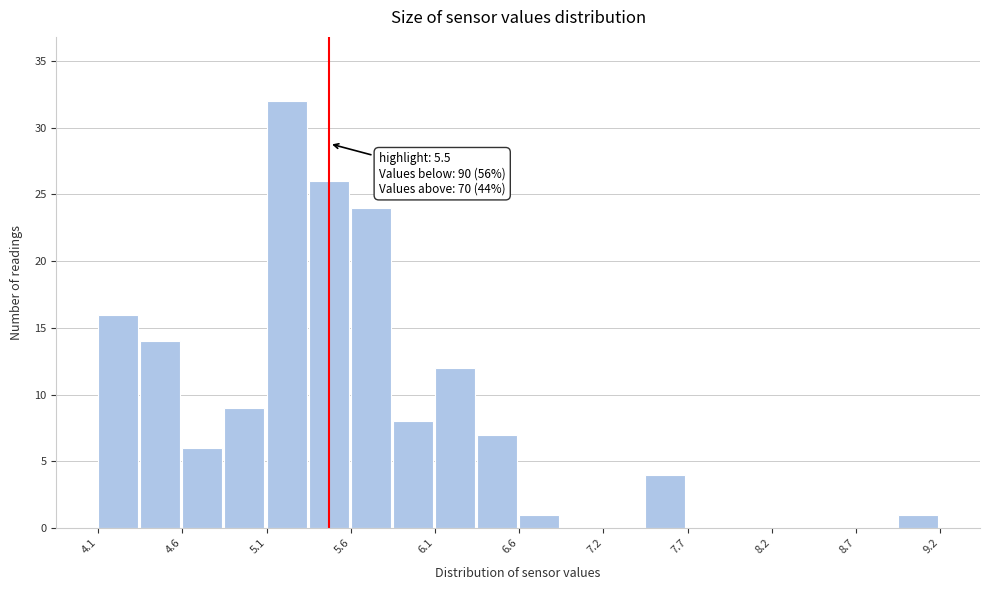

Around what value on the x-axis is the tallest bar? Give the approximate position of its centre, as read against the axis.

5.2